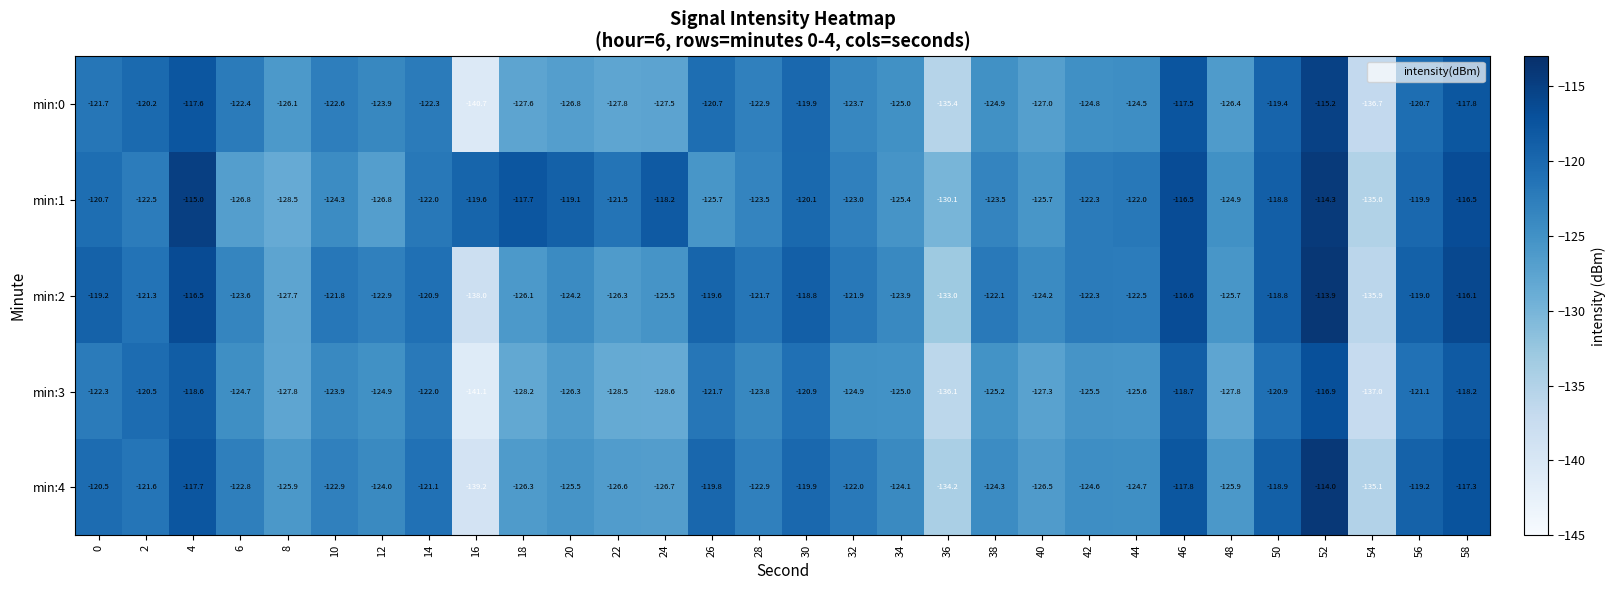

What is the total value across all series at 42?

-619.5